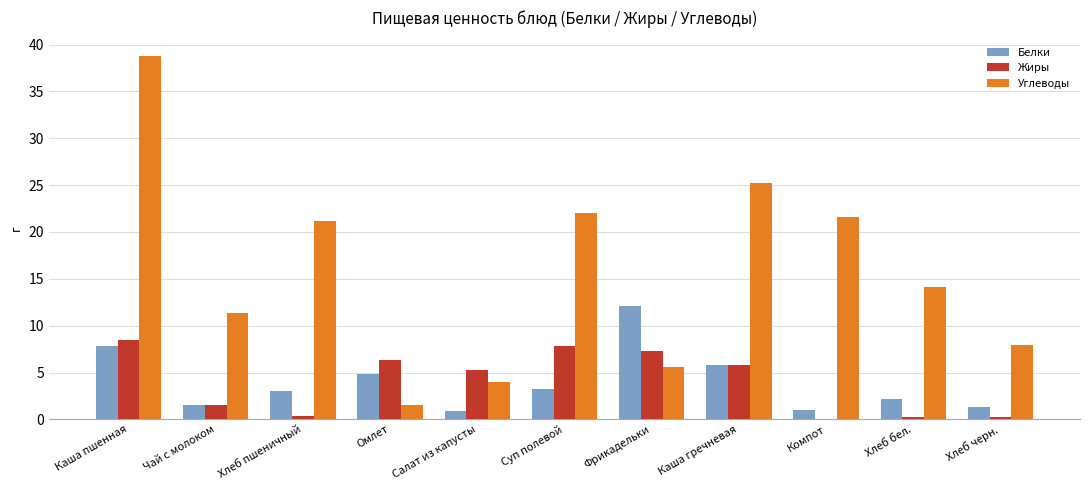

Which series has the largest total across all categories?

Углеводы